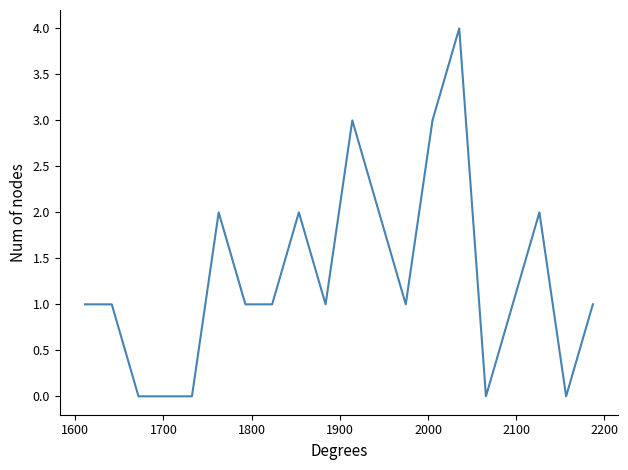

What is the difference between the maximum and minimum values?

4